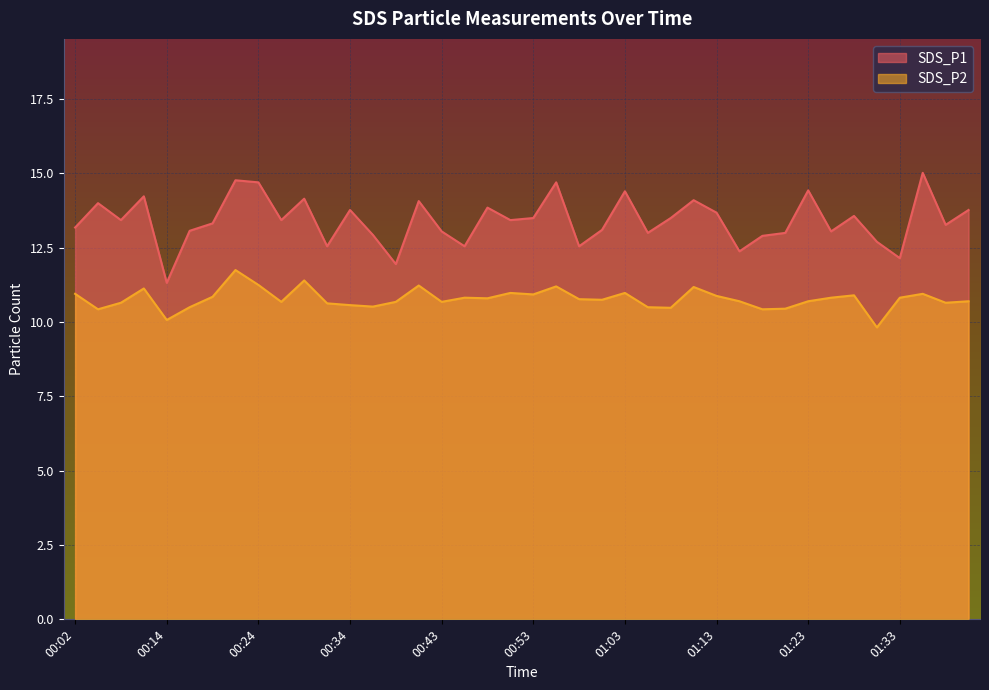

Where does the SDS_P1 series first go above 13?

00:02